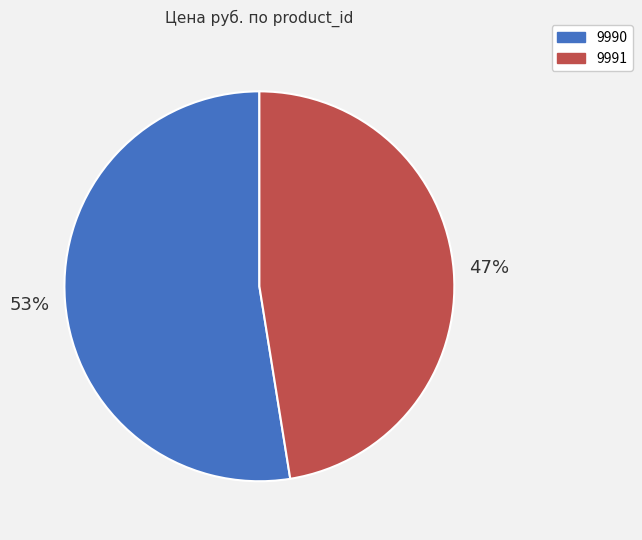

Which category has the biggest portion of the pie?

9990